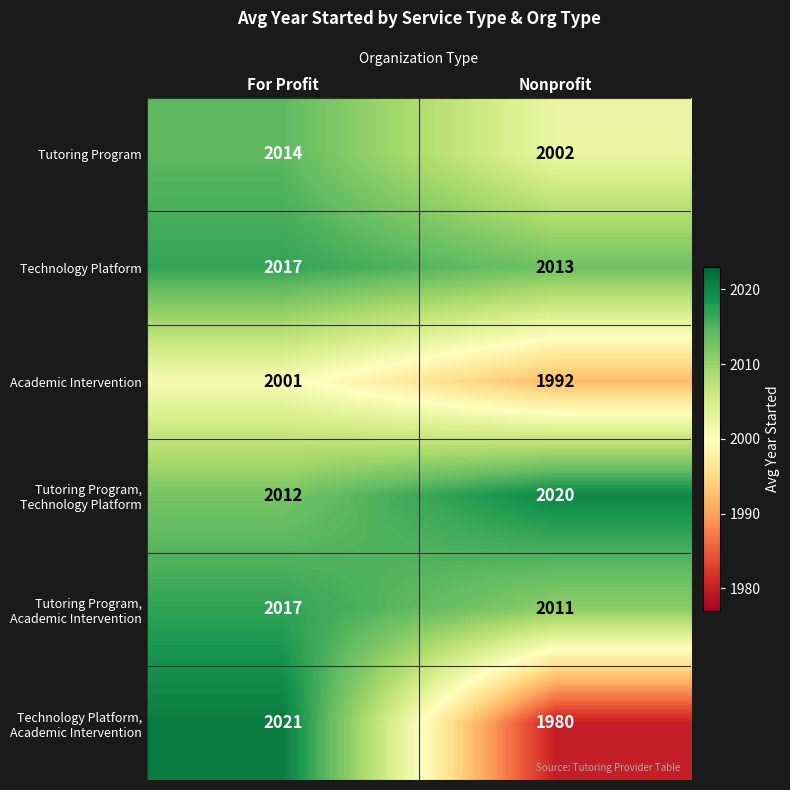

Read the Academic Intervention value at Nonprofit.

1992